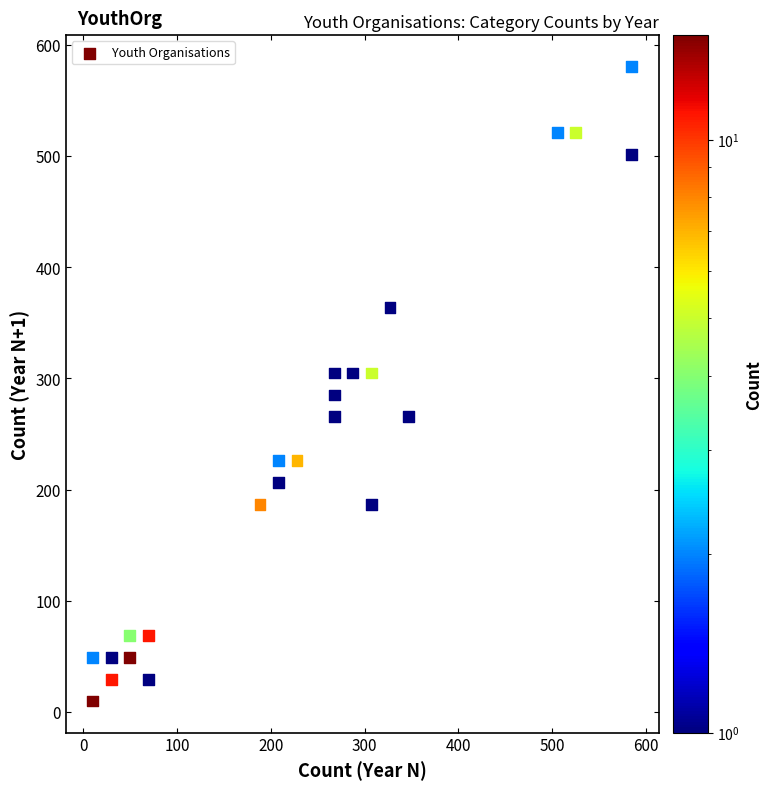

What is the range of X values (max minus min)?

575.2